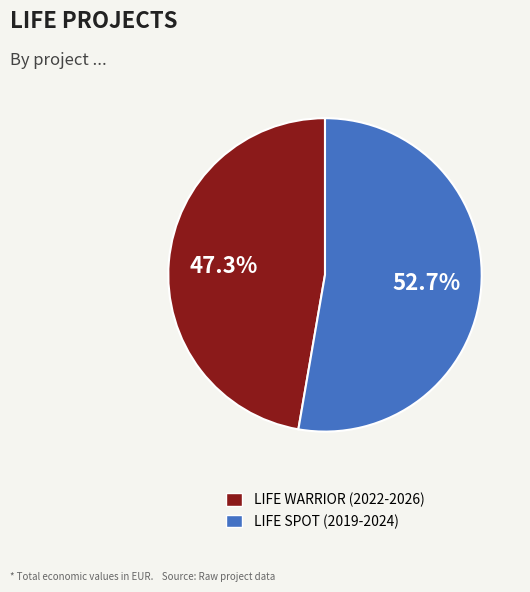

To the nearest percent, what is the average slice percentage?

50%